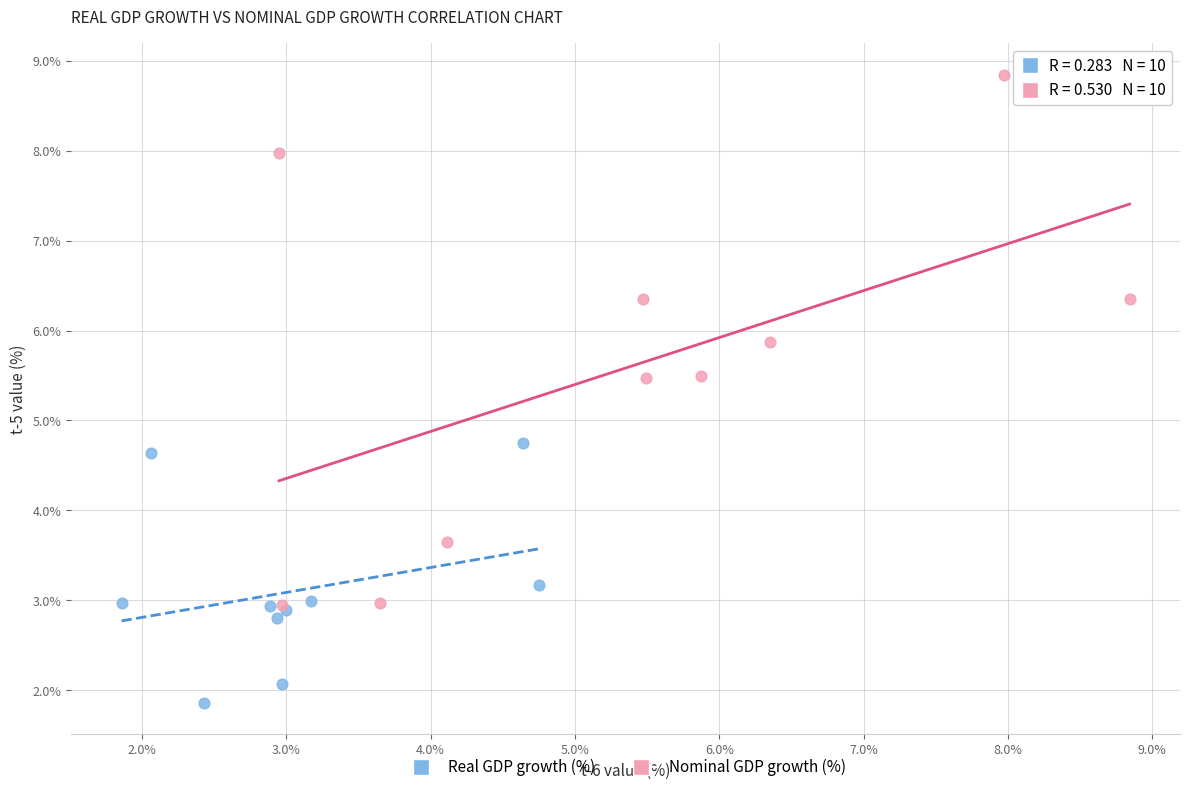

Which series contains the lowest Y value?

Real GDP growth (%)